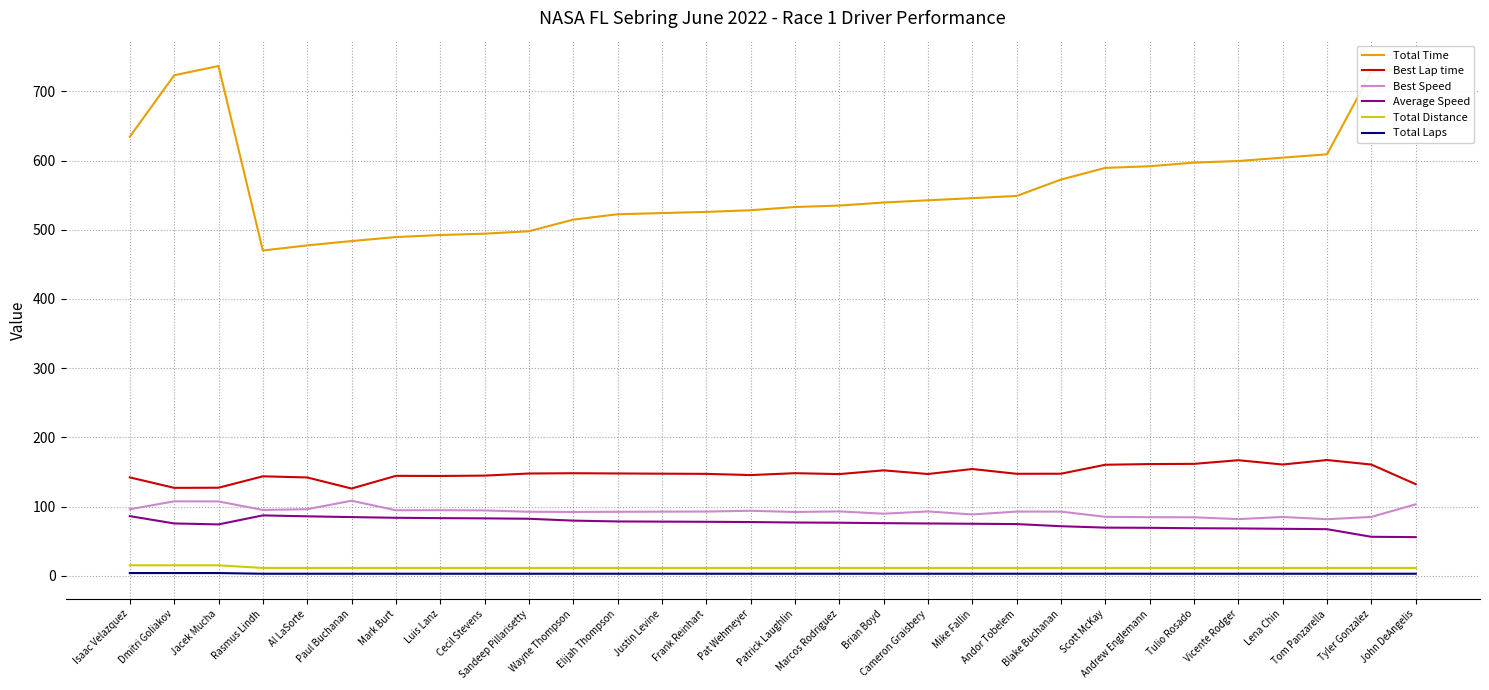

True or false: Best Speed and Best Lap time cross at least once.

False